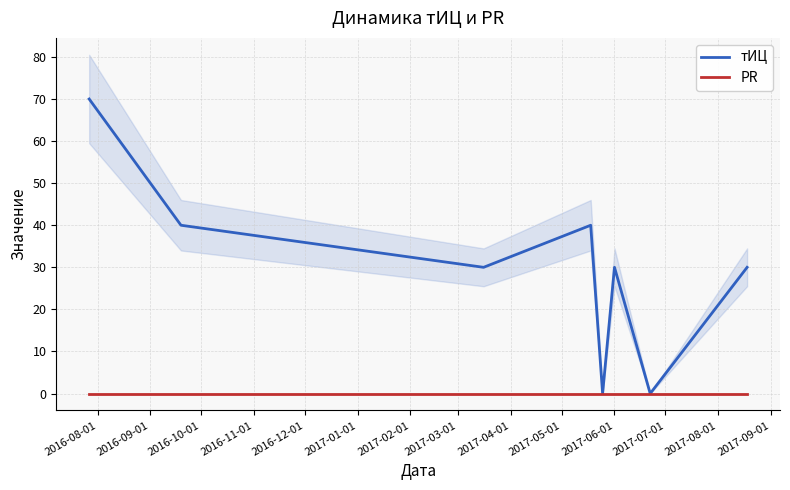

What is the maximum value for тИЦ?

70